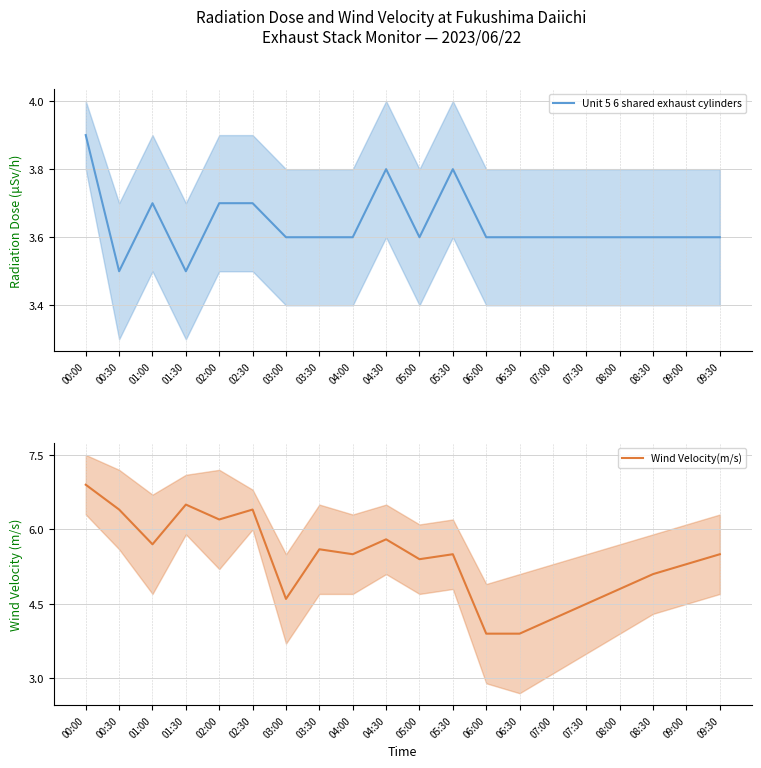

Between 04:30 and 09:30, which series saw the biggest shift?

Wind Velocity(m/s)